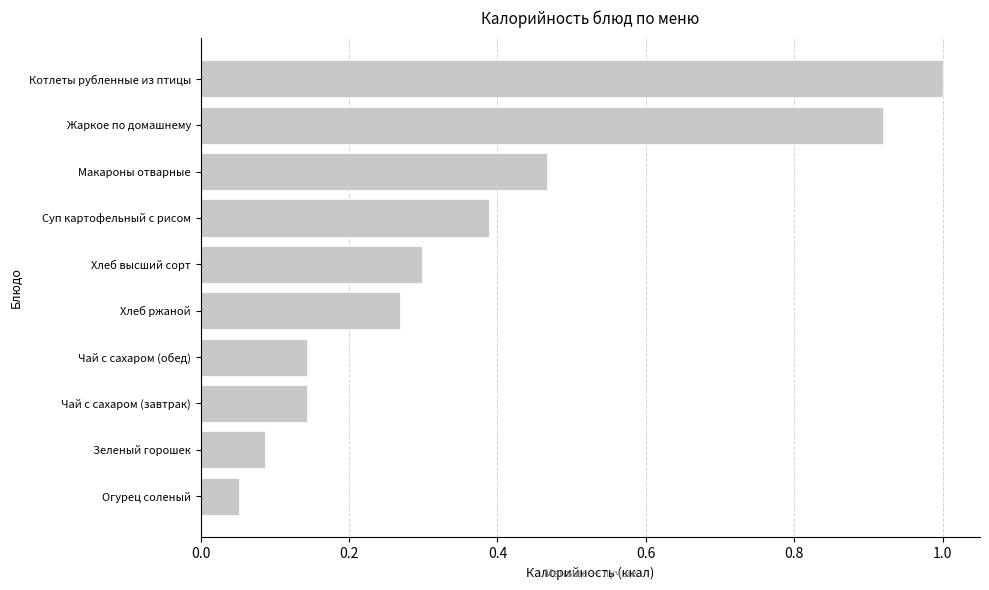

The value at Чай с сахаром (обед) is 0.0. True or false?

False